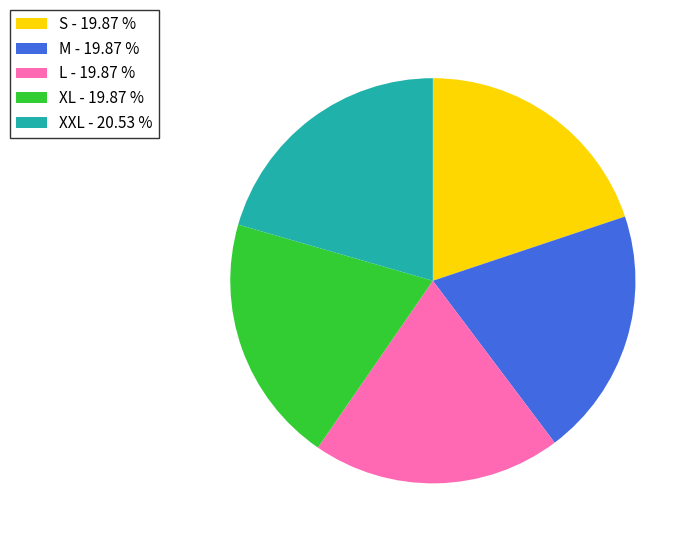

Approximately how many times larger is the value at M compared to XL?

1.0